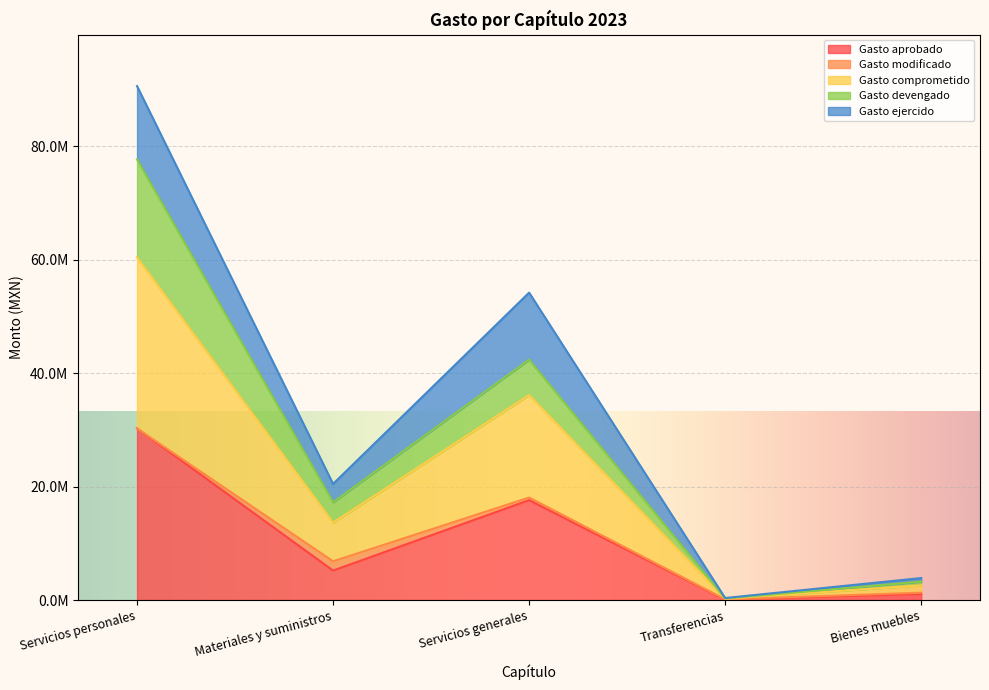

At which category does Gasto aprobado reach its first local peak?

Servicios generales